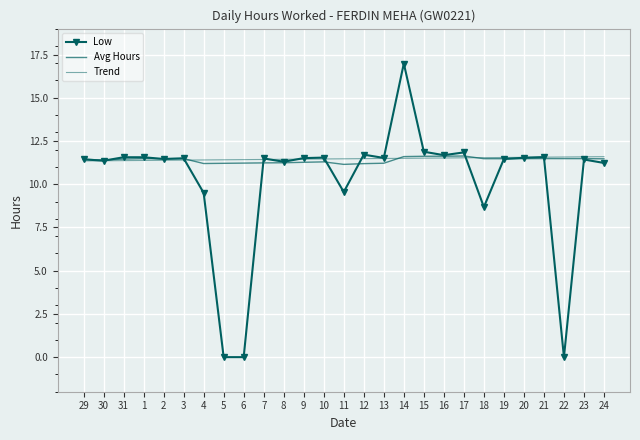

What is the change in value from 30 to 6?

-11.4